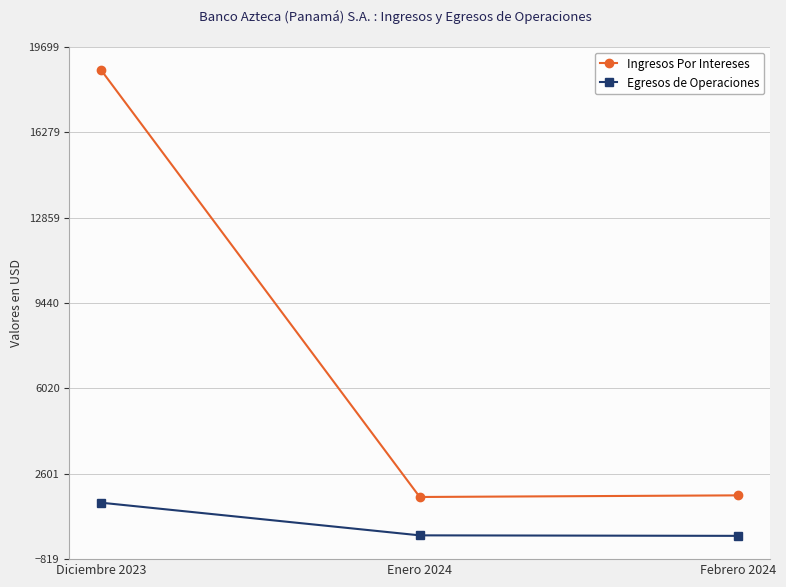

What position from the right is Enero 2024?

2